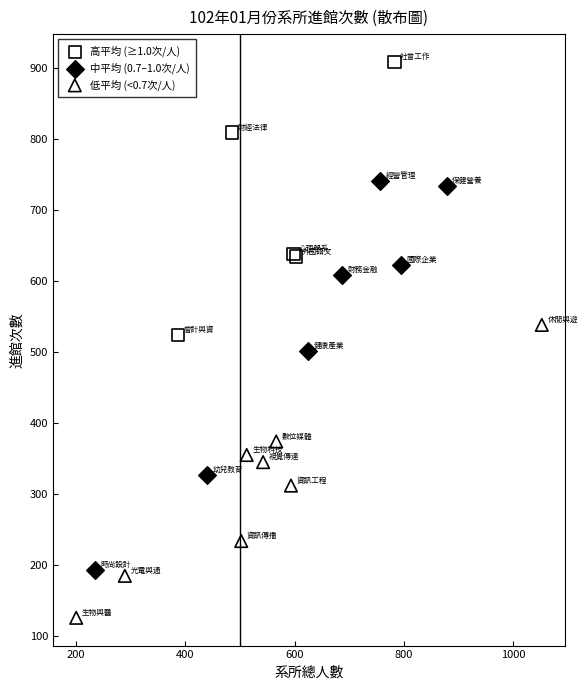

Which series reaches the minimum Y coordinate?

低平均 (<0.7次/人)